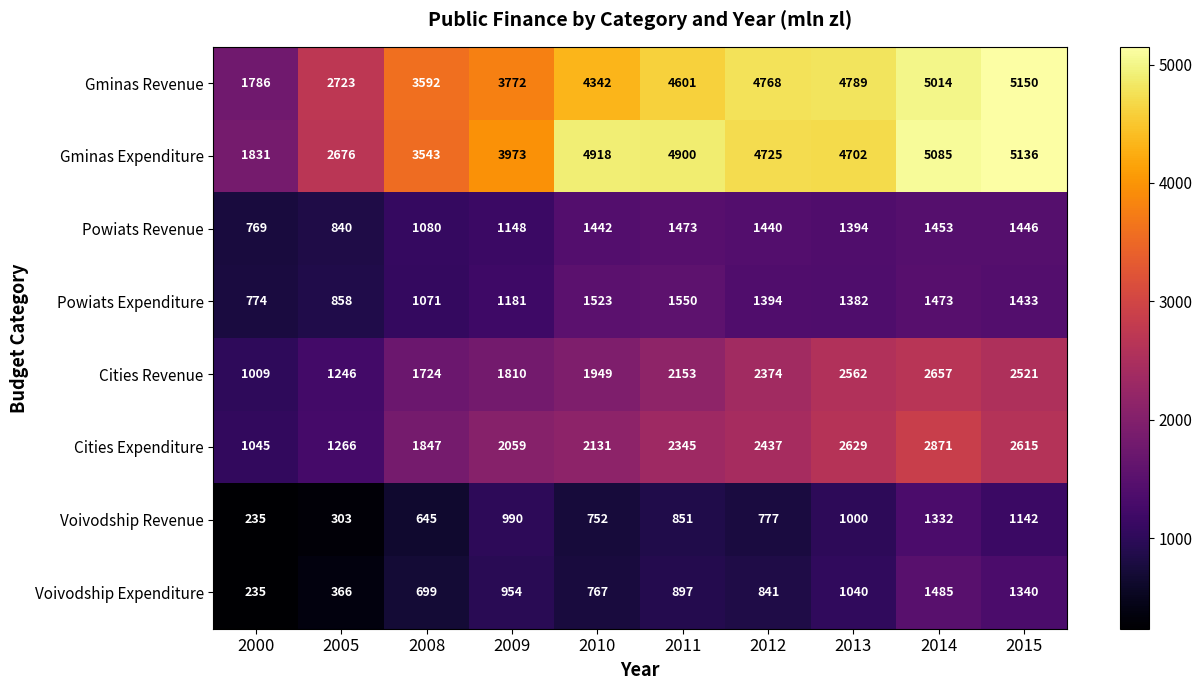

Which series changed the most between 2005 and 2011?

Gminas Expenditure